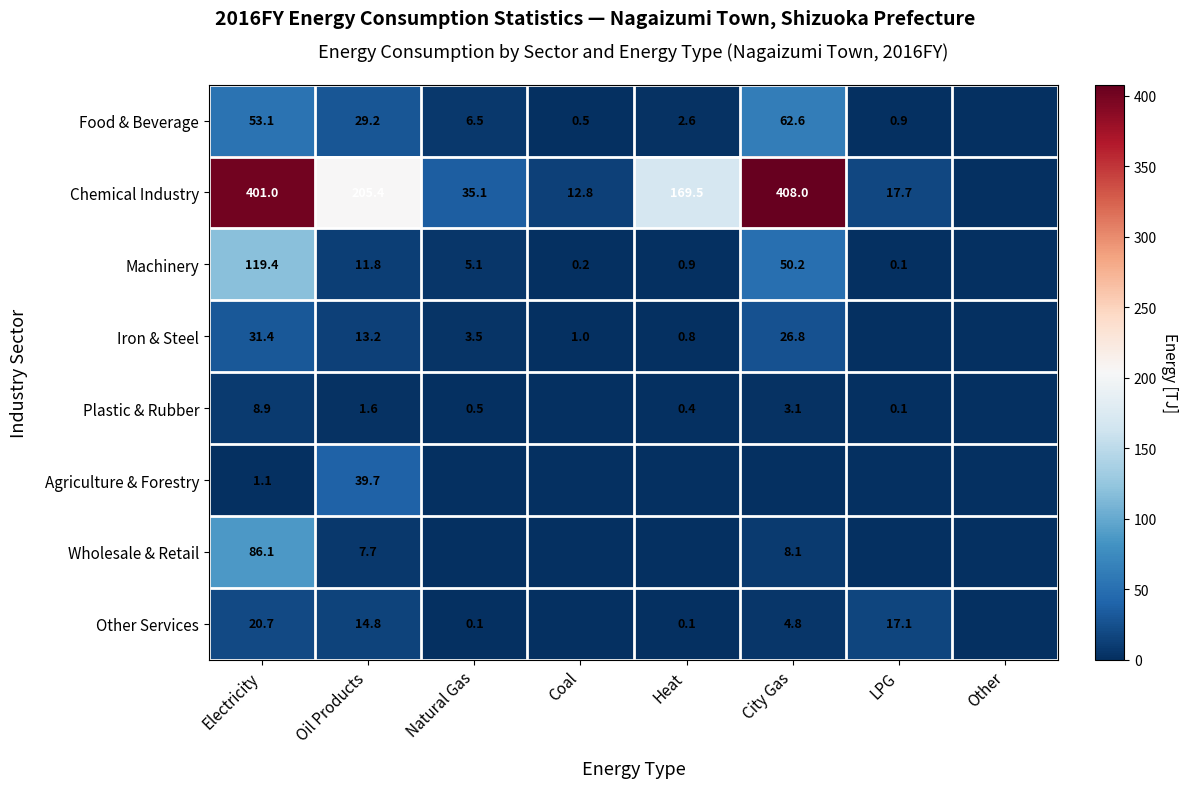

What is the difference between the Food & Beverage values at LPG and Natural Gas?

5.6